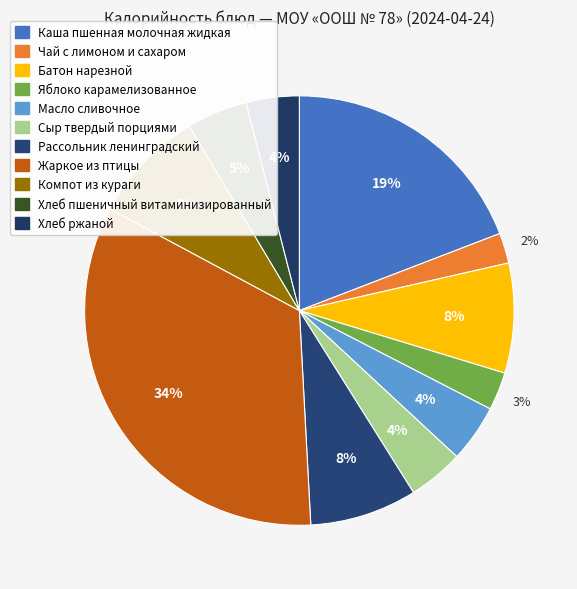

How many segments does this pie chart have?

11